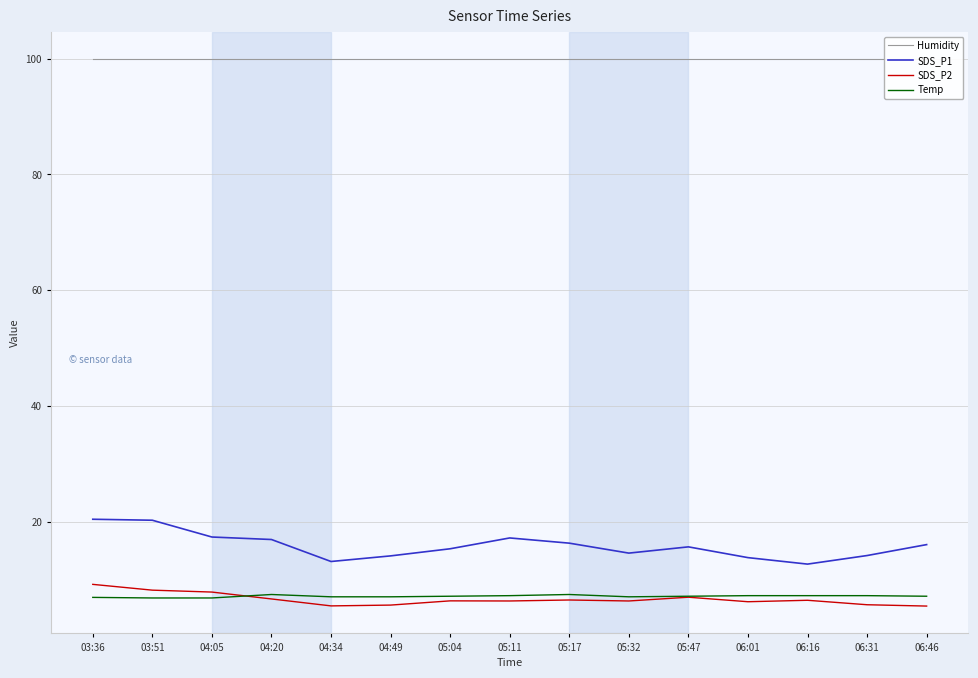

The value of SDS_P2 at 04:05 is 7.8. True or false?

True